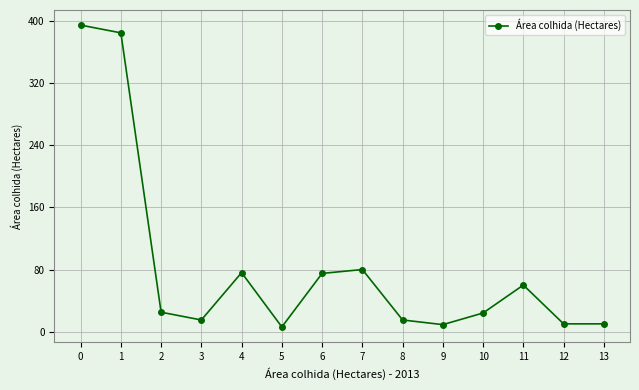

The value at 11 is 60. True or false?

True